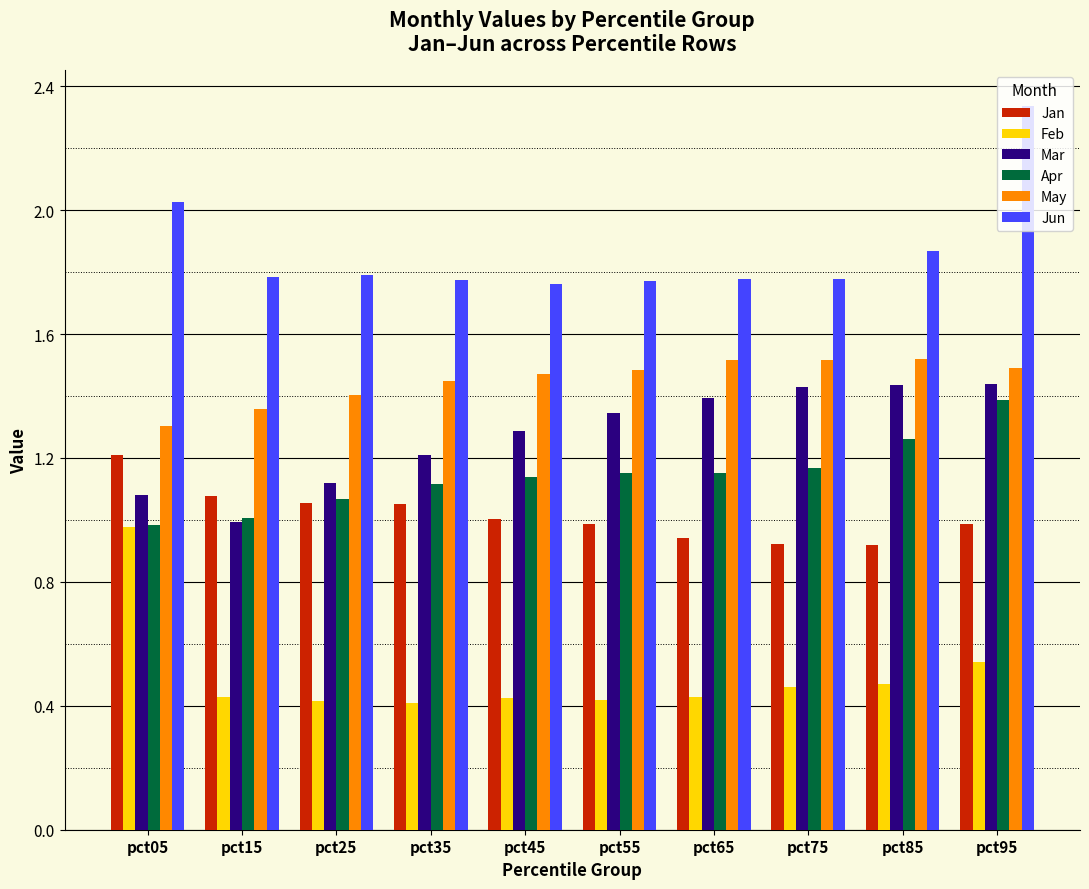

What are all the series names shown in the legend?

Jan, Feb, Mar, Apr, May, Jun